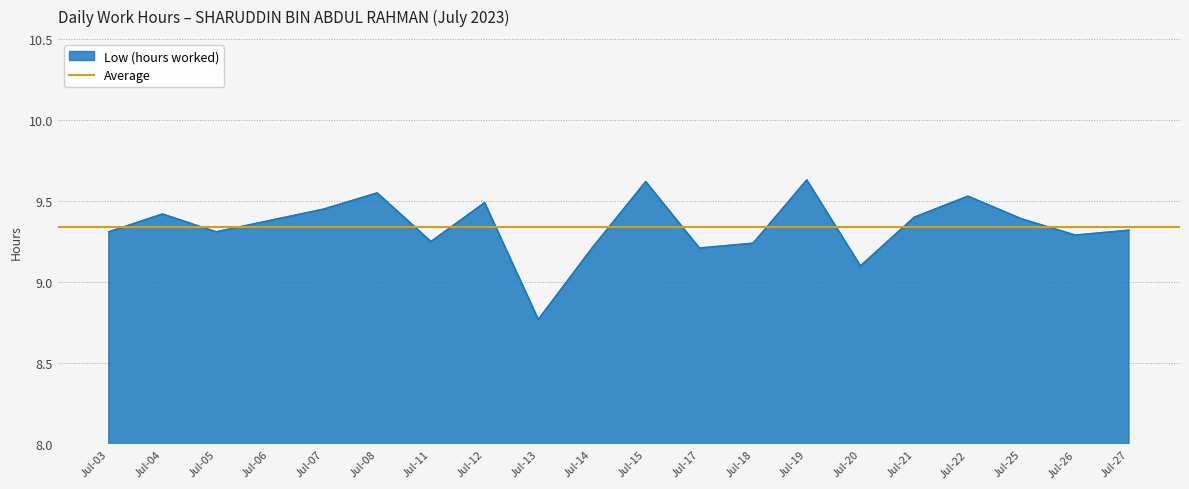

What is the smallest value displayed?

8.8